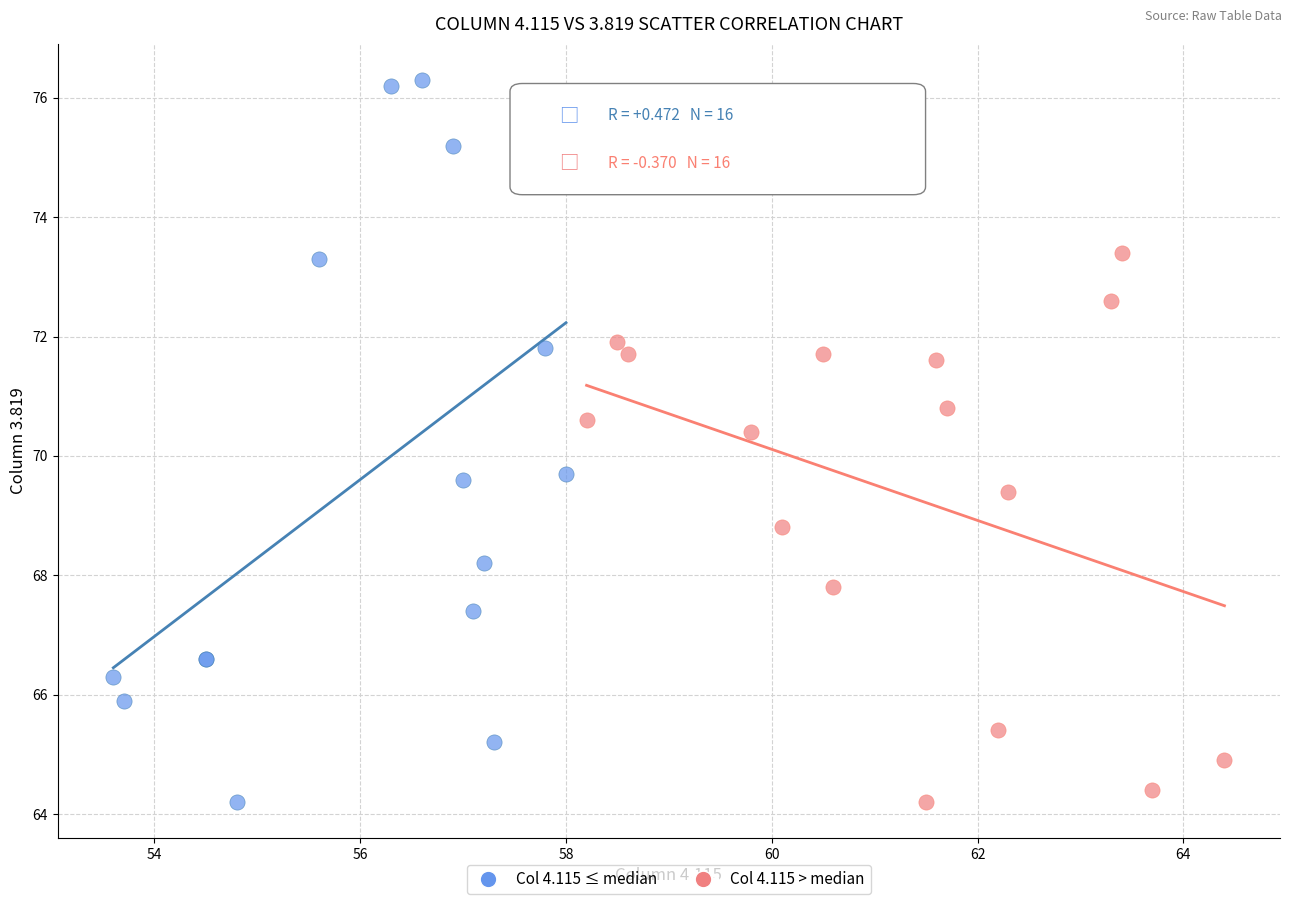

Which series has the largest Y range (max minus min)?

Col 4.115 ≤ median